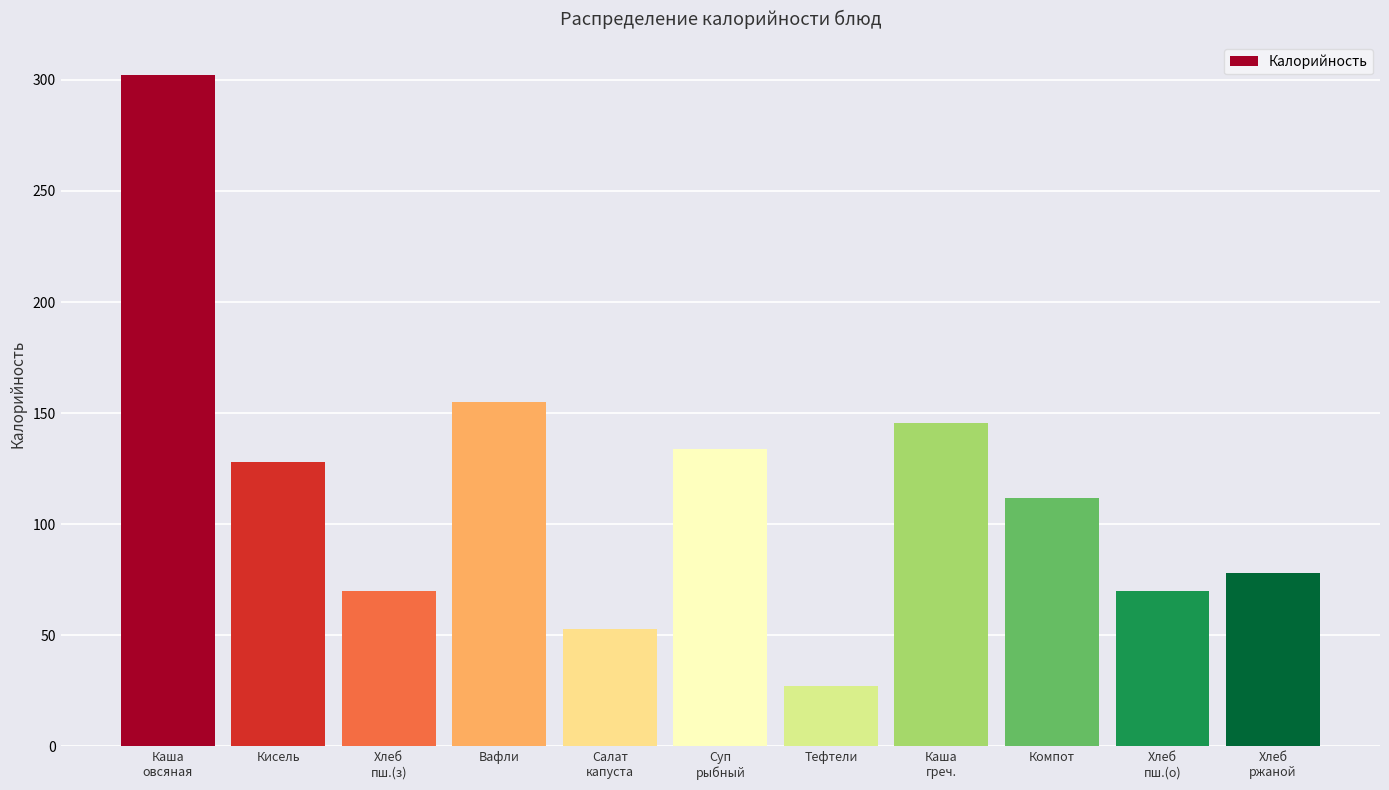

Reading left to right, what are all the values shown in this chart?

302.0	128.0	70.0	155.0	52.7	133.8	27.1	145.4	111.8	70.0	78.0